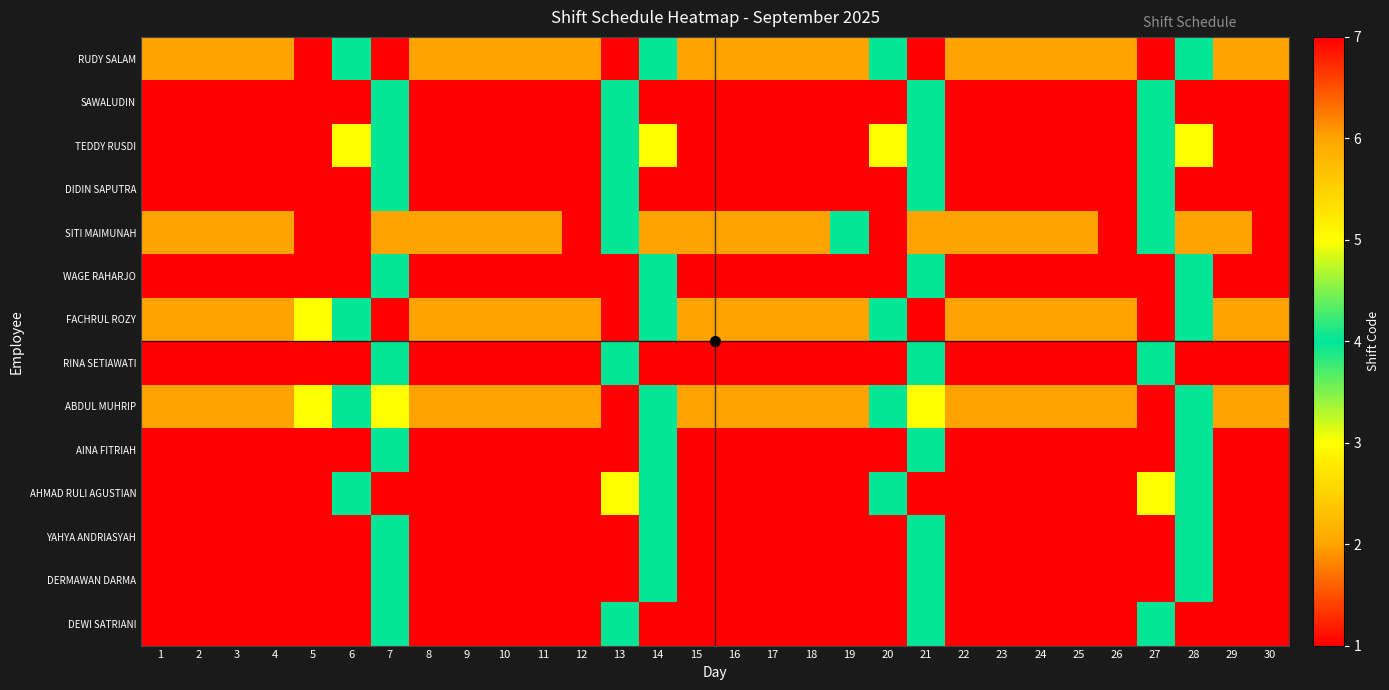

What is the total value across all series at 12?

23